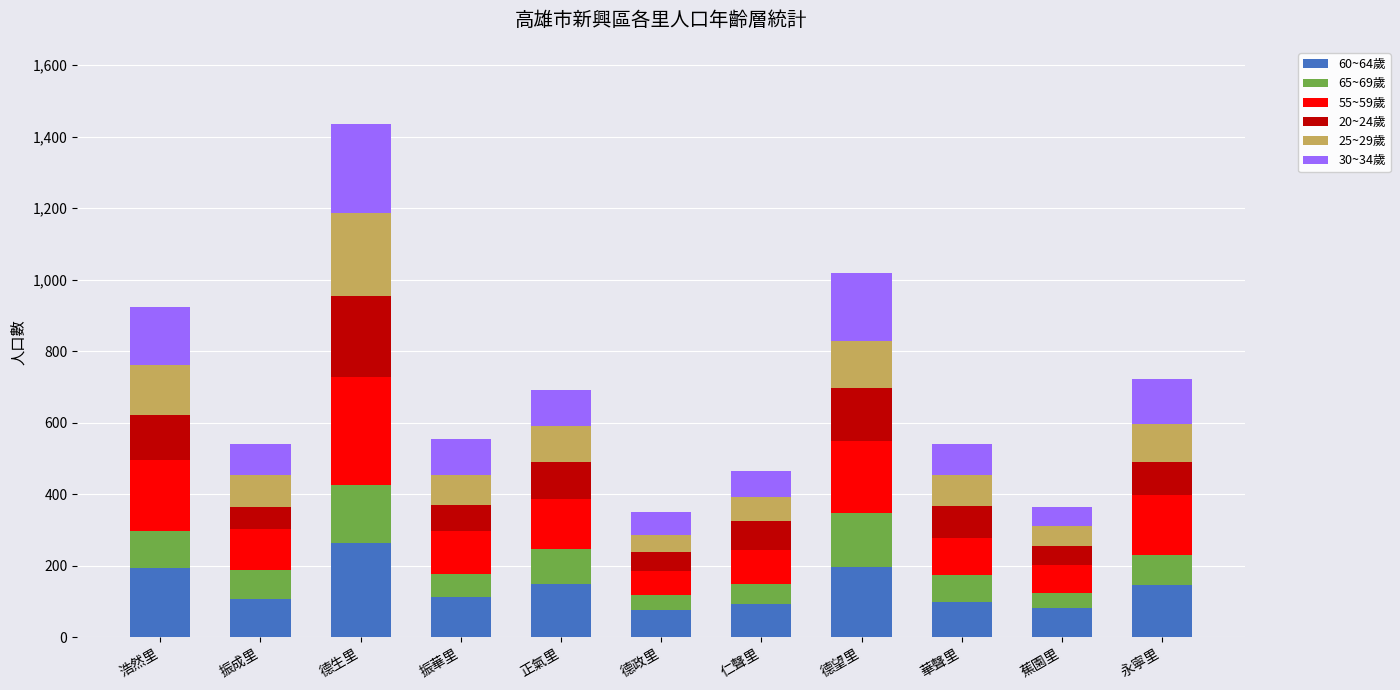

At which category is the sum across all series the highest?

德生里